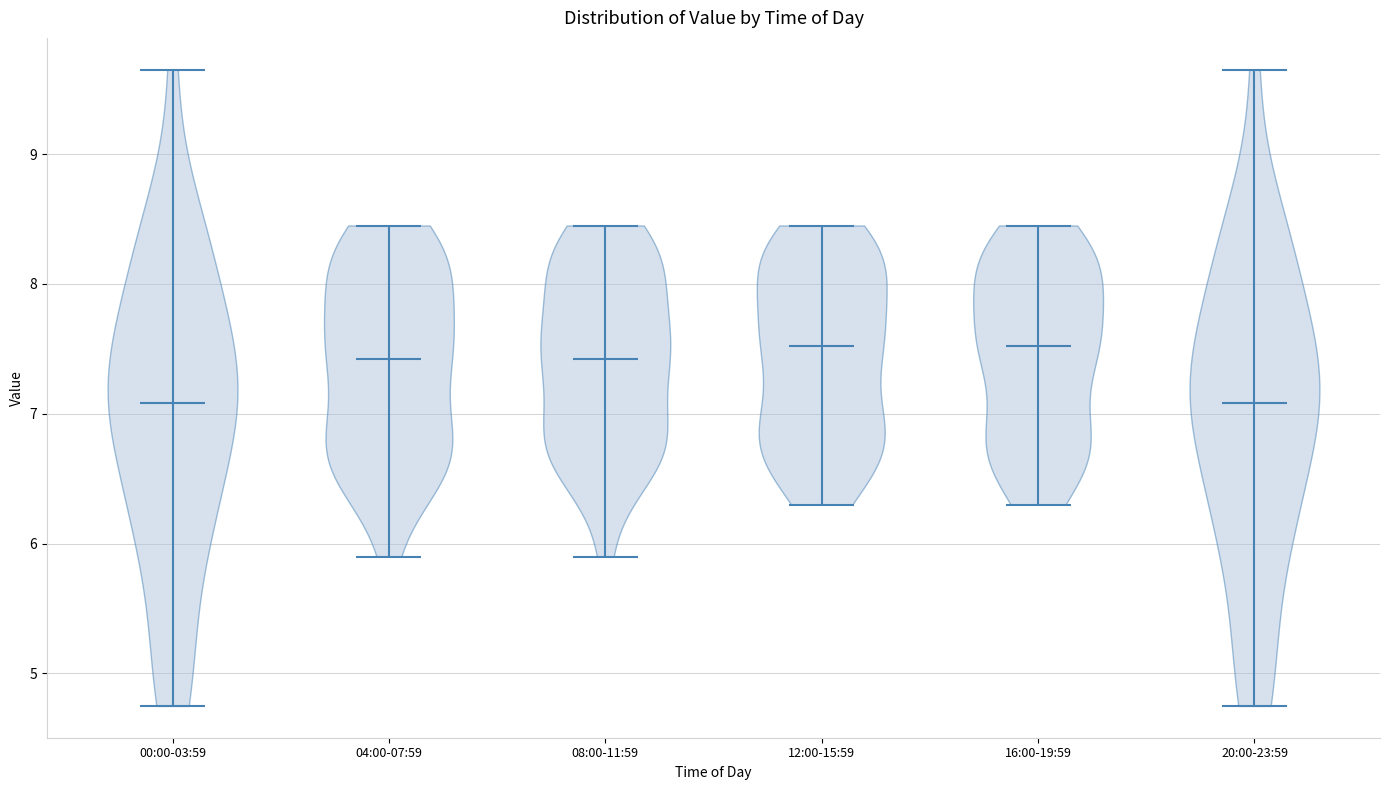

What is the lowest point the violin for 00:00-03:59 reaches on the y-axis? The values are not printed on the chart, so give them approximately, as read against the axis.

4.8